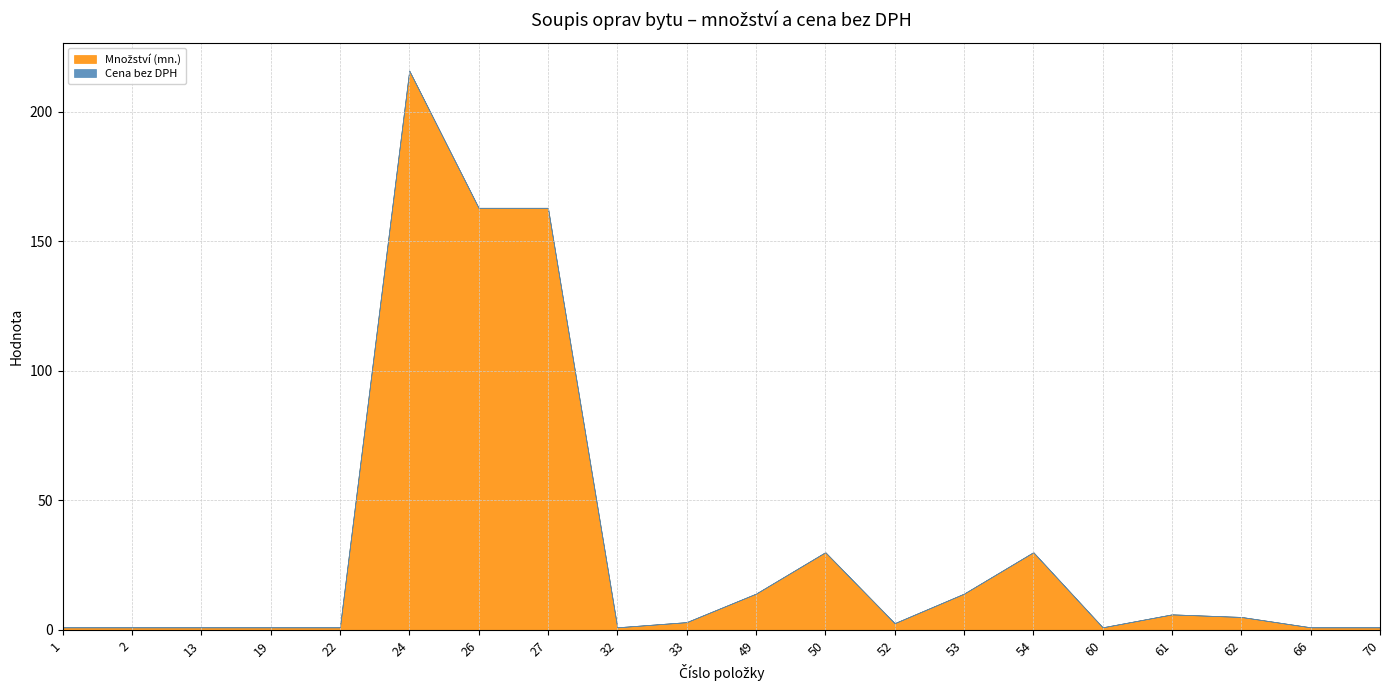

True or false: Množství (mn.) has a value of 1.0 at 2.

True